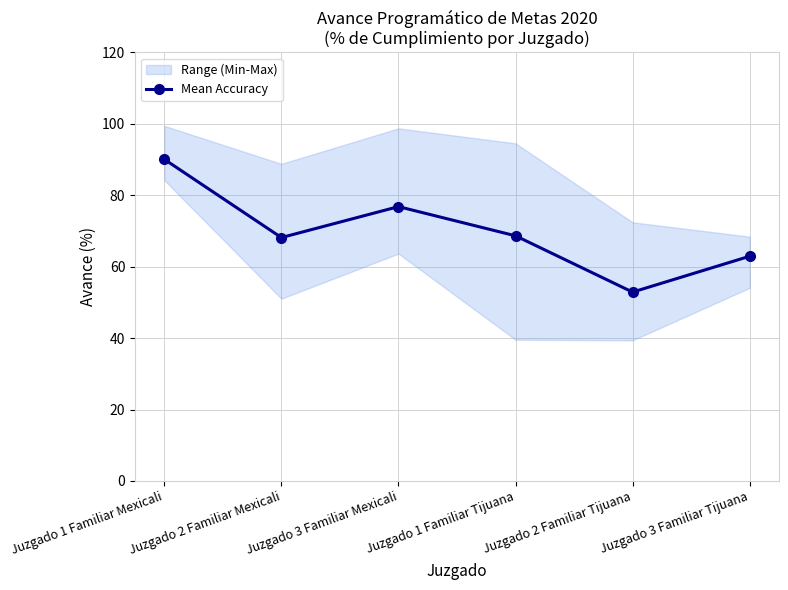

Where is the first local minimum?

Juzgado 2 Familiar Mexicali